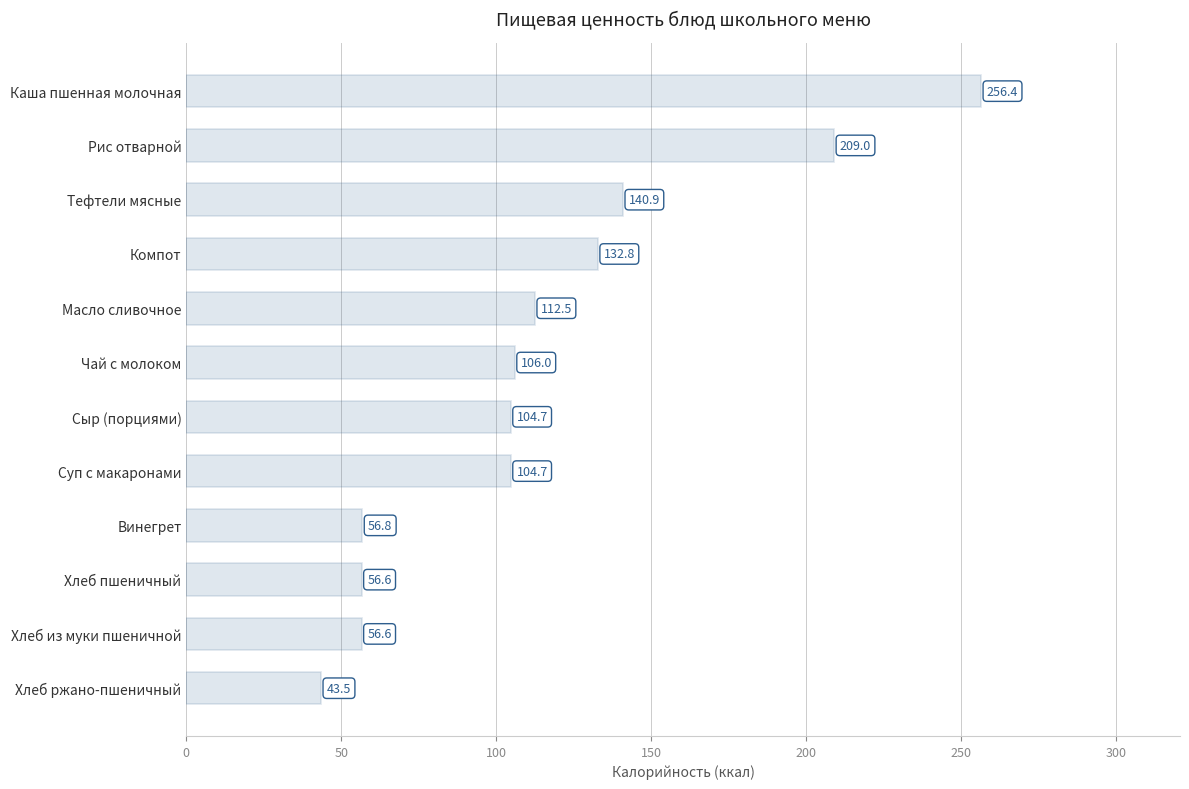

What is the change in value from Масло сливочное to Хлеб ржано-пшеничный?

-69.0